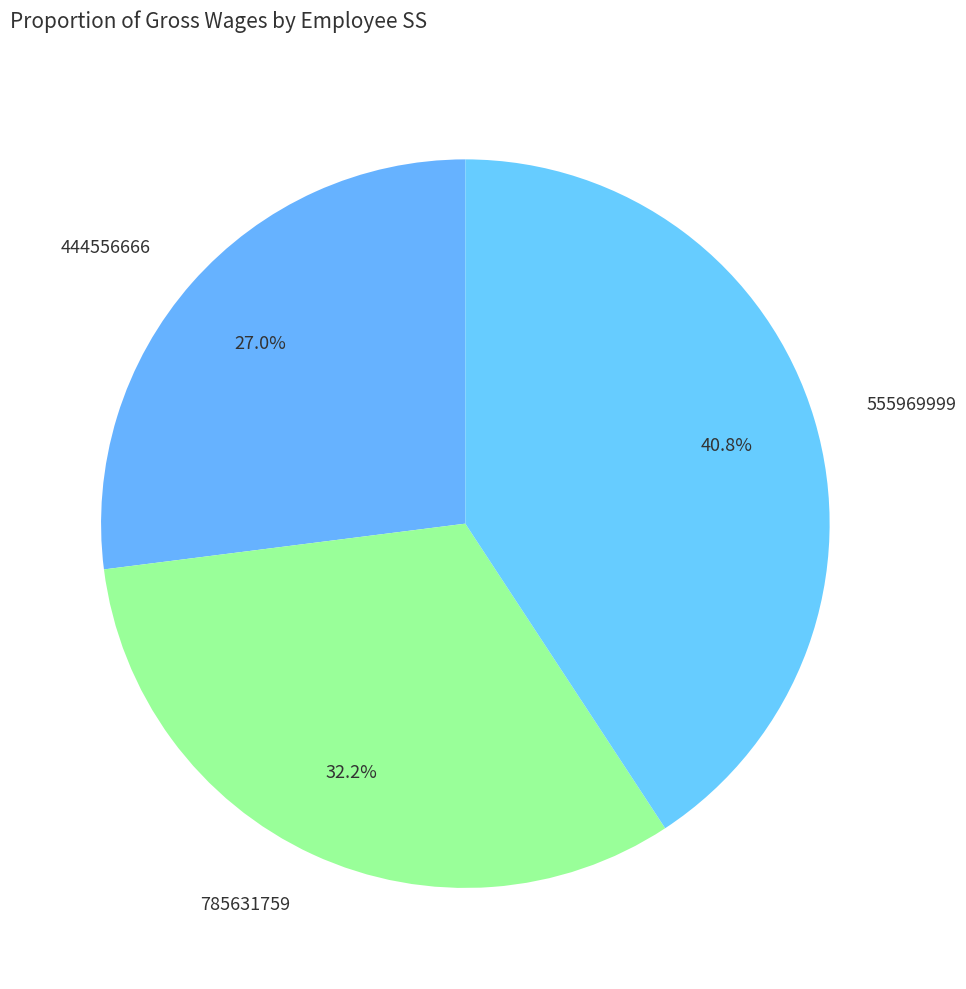

To the nearest percent, what is the average slice percentage?

33%